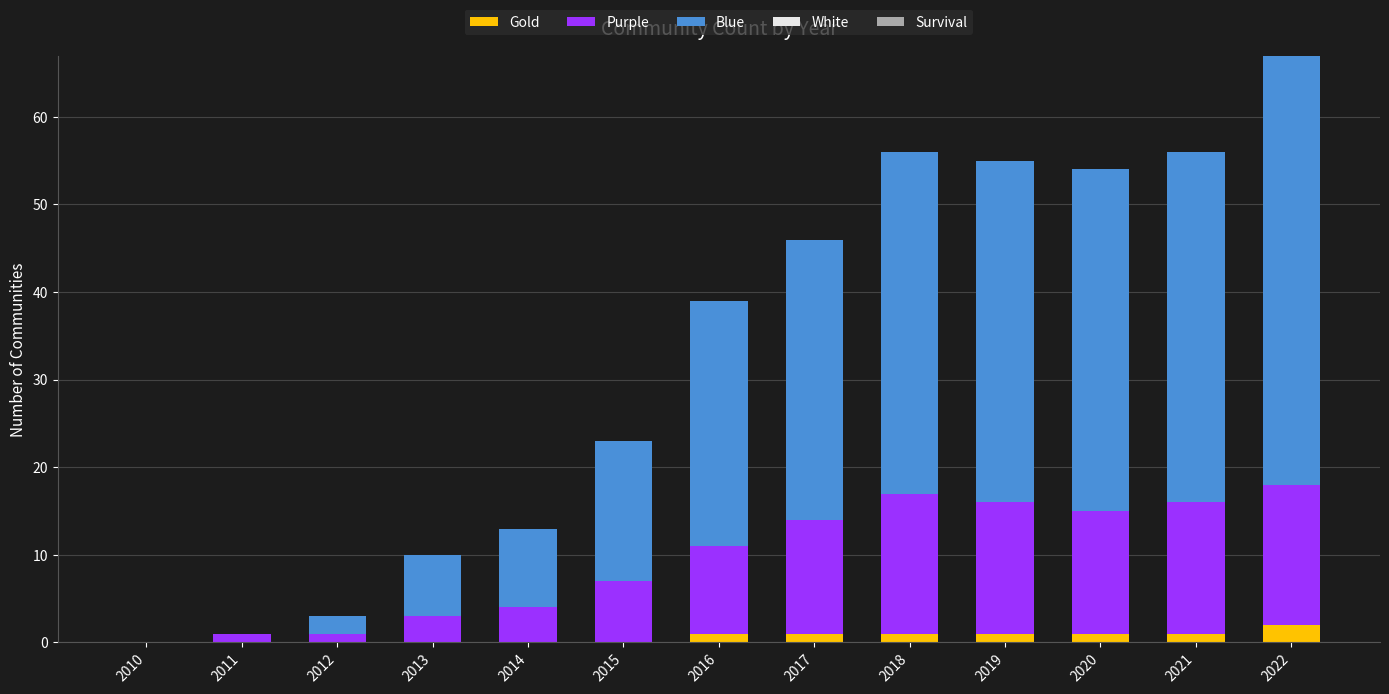

Are the bars grouped side by side (vs. stacked)?

No